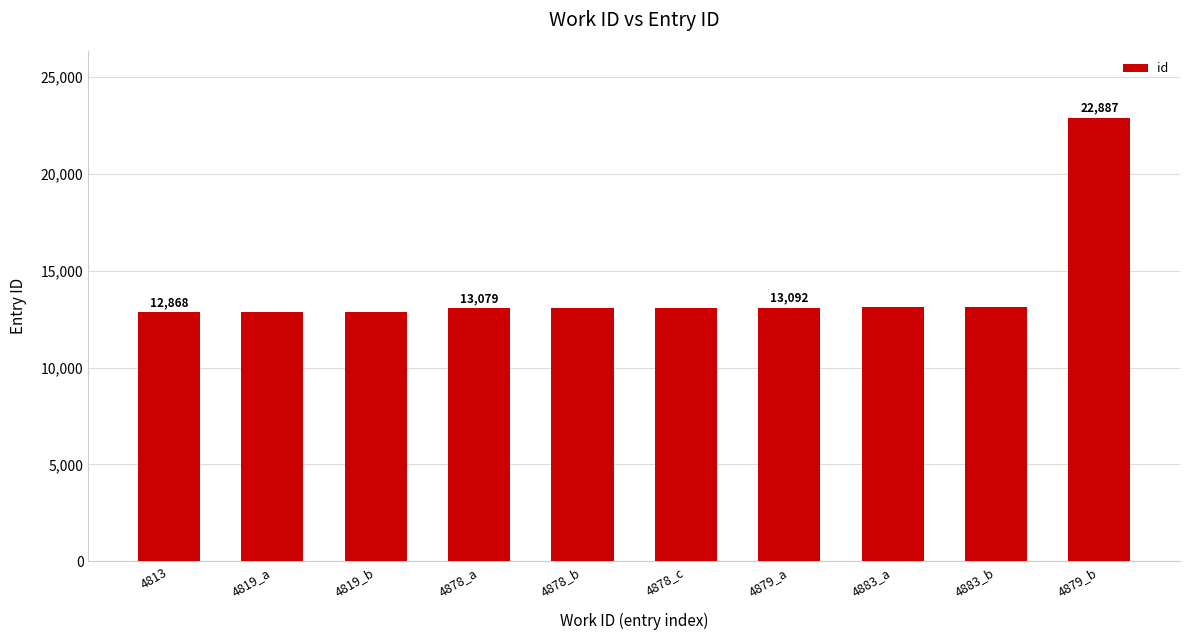

Approximately how many times larger is the value at 4813 compared to 4878_a?

1.0